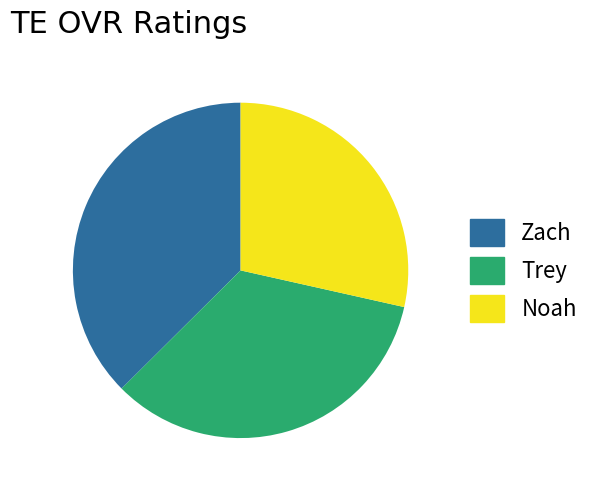

Does Zach account for over 50% of the chart?

No